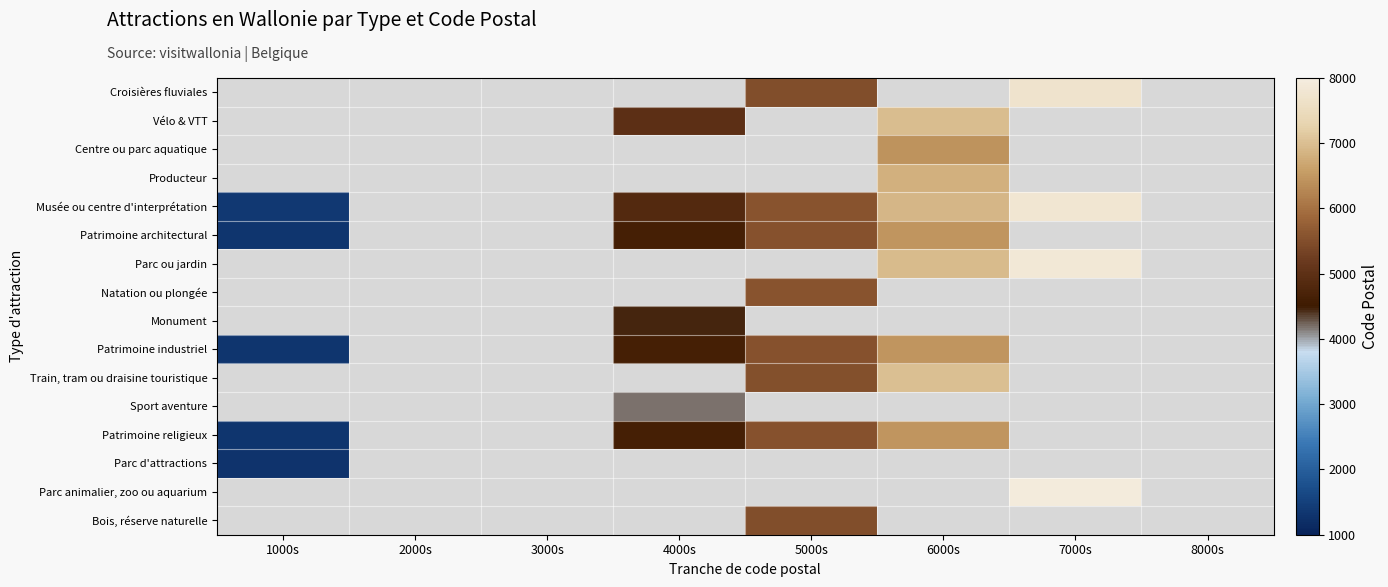

At which category does the chart reach its peak across all series?

7000s